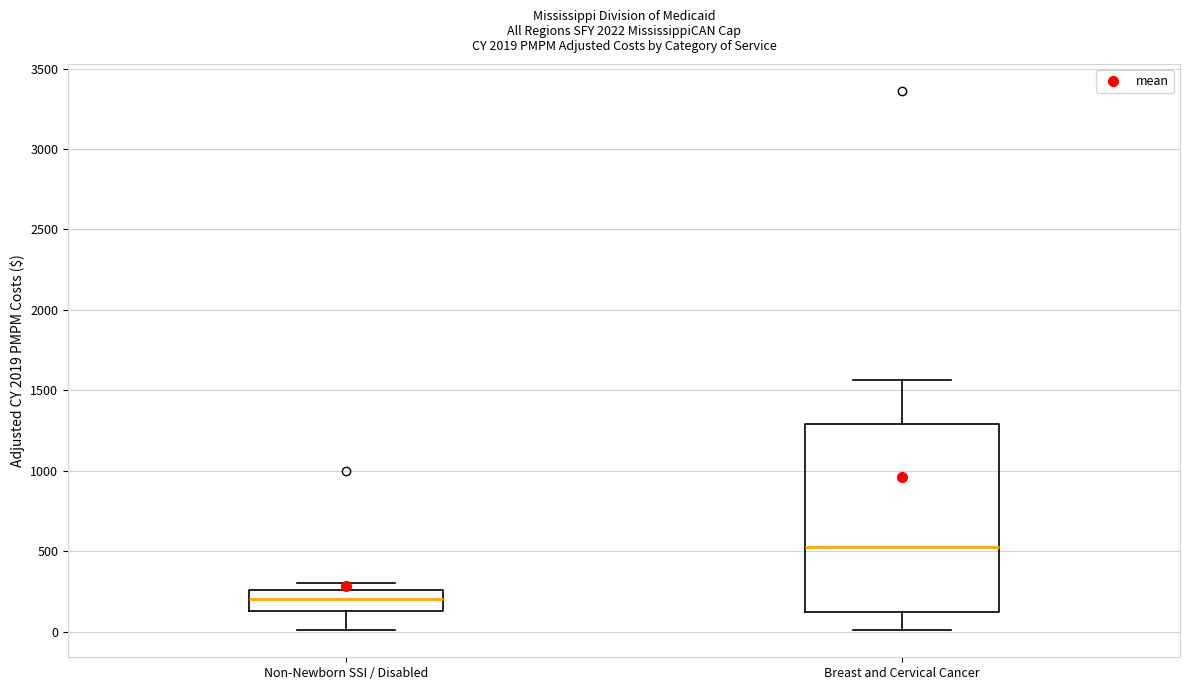

Which box's median line is the lowest?

Non-Newborn SSI / Disabled